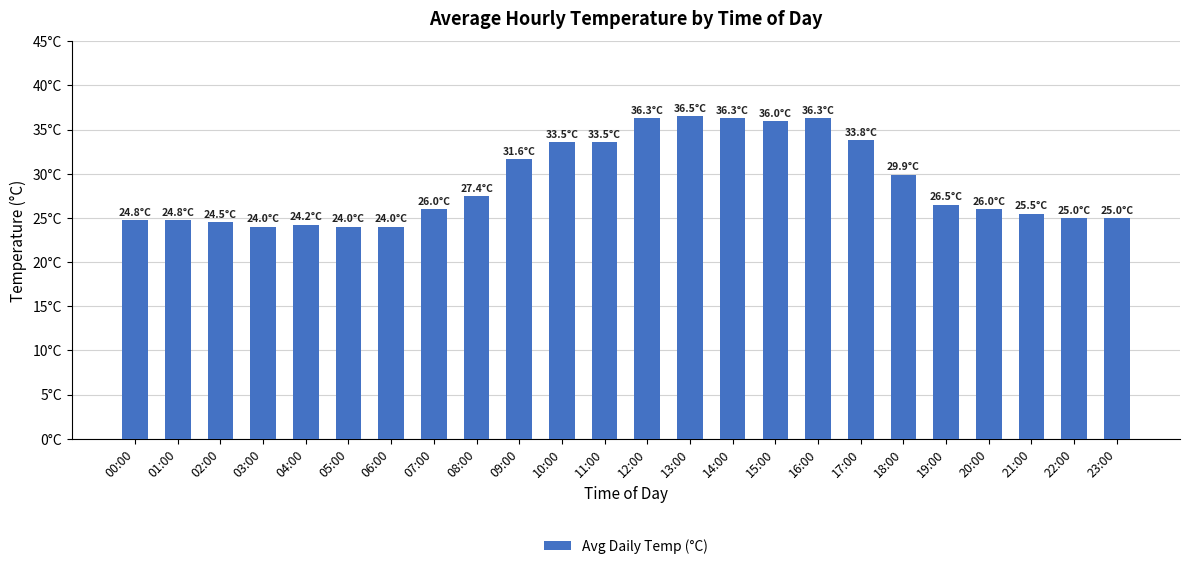

Are the bars horizontal?

No